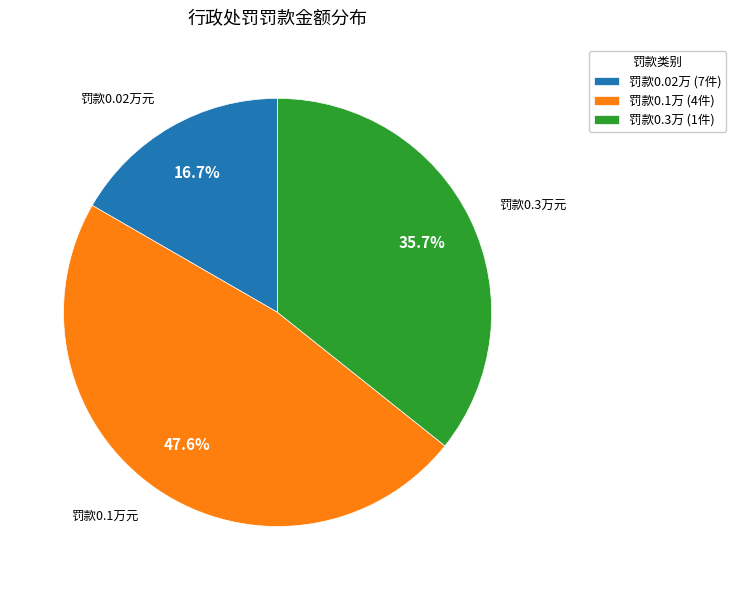

Is the sum of 罚款0.1万 (4件) and 罚款0.3万 (1件) greater than half?

Yes